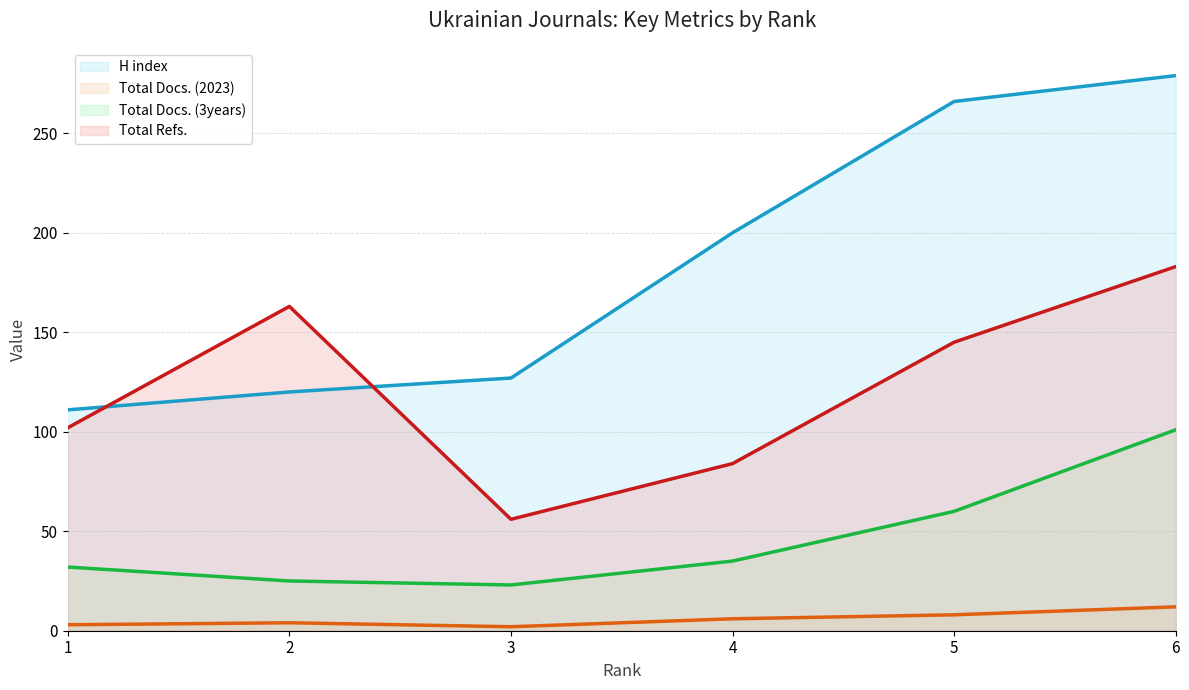

How many data points in Total Docs. (2023) (line) are above 6?

2